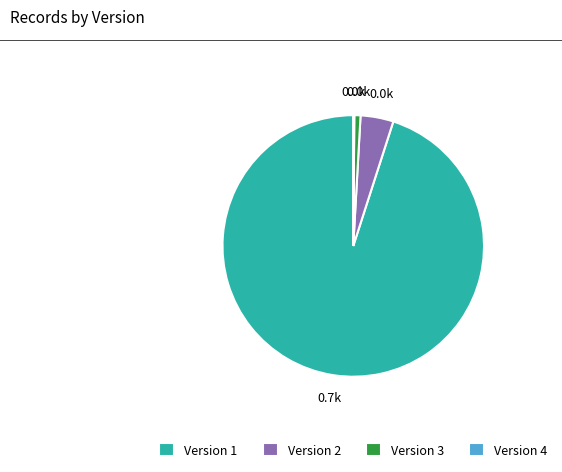

The Version 3 slice represents 9% of the pie. True or false?

False